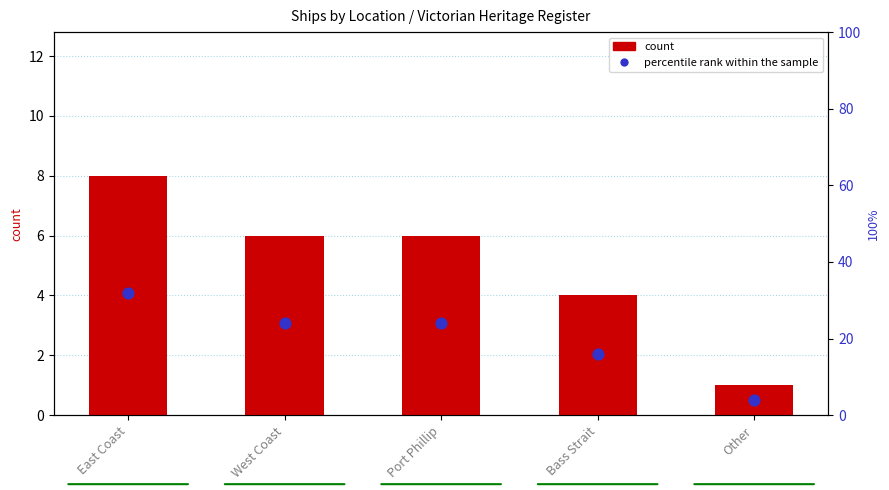

Which series has the largest total across all categories?

percentile rank within the sample